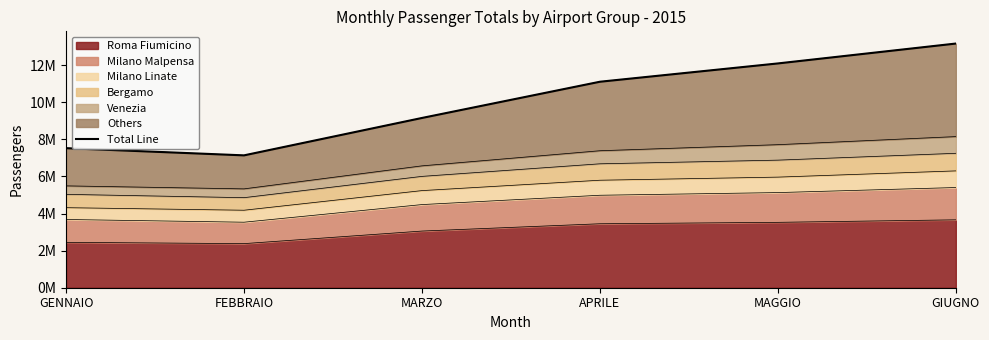

How many lines are shown in the chart?

1